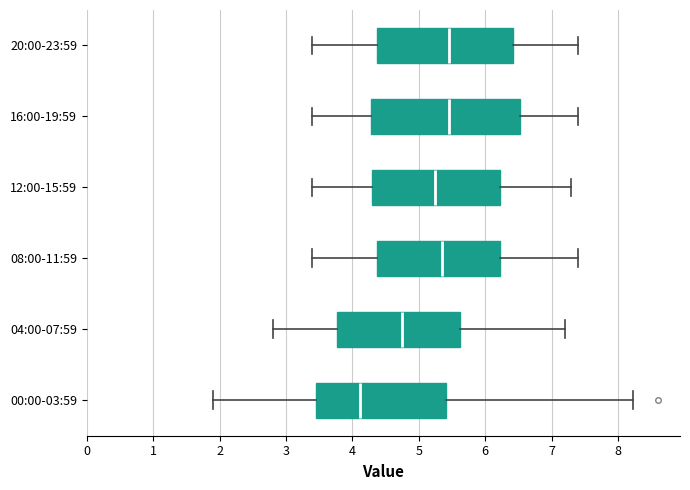

Reading bottom to top, read every box against the x-axis: the position of its median line, the range the box covers, and the ends of its whiskers. The values are not printed on the chart, so give them approximately, as read against the axis.

00:00-03:59: median 4.1, box 3.5 to 5.4, whiskers 1.9 to 8.2
04:00-07:59: median 4.8, box 3.8 to 5.6, whiskers 2.8 to 7.2
08:00-11:59: median 5.4, box 4.4 to 6.2, whiskers 3.4 to 7.4
12:00-15:59: median 5.3, box 4.3 to 6.2, whiskers 3.4 to 7.3
16:00-19:59: median 5.5, box 4.3 to 6.5, whiskers 3.4 to 7.4
20:00-23:59: median 5.5, box 4.4 to 6.4, whiskers 3.4 to 7.4